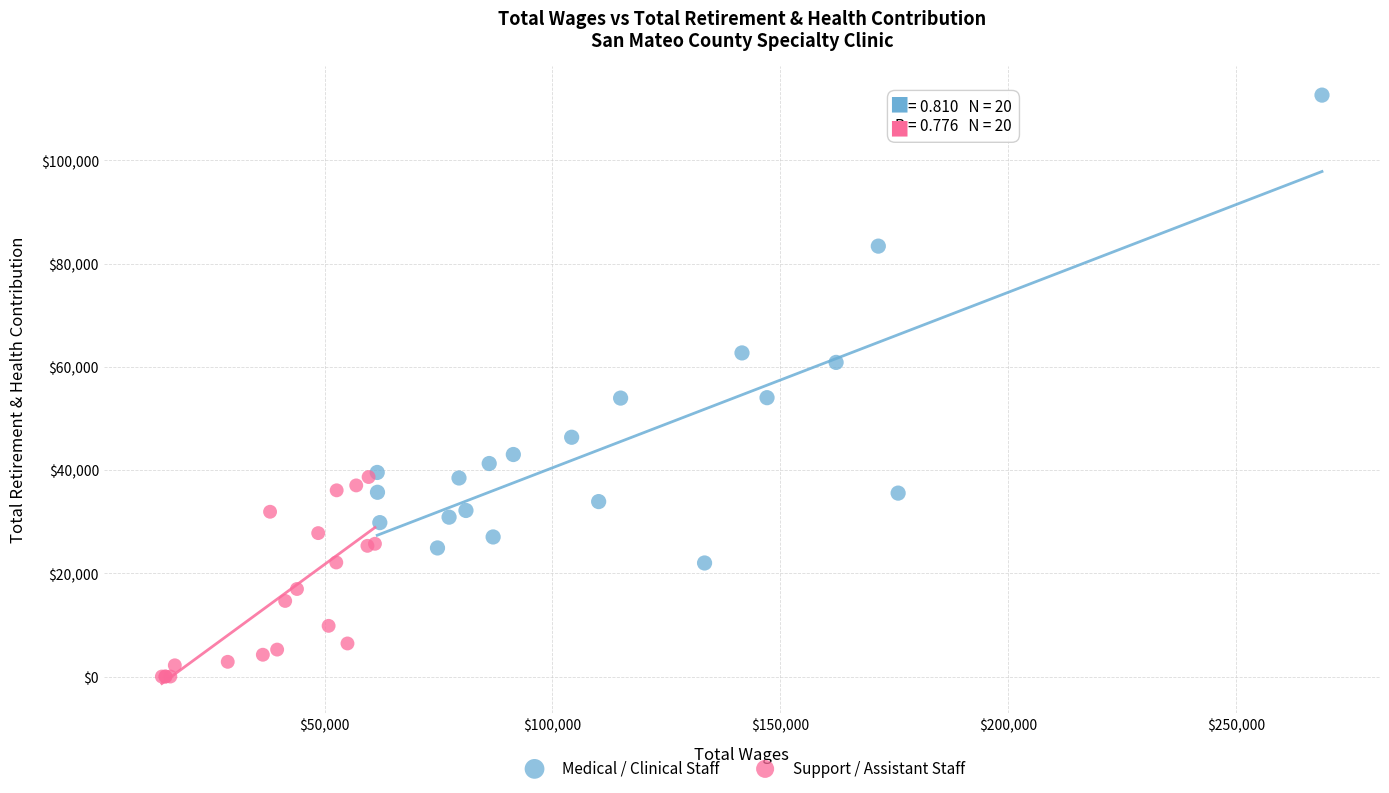

Which series has the largest Y range (max minus min)?

Medical / Clinical Staff